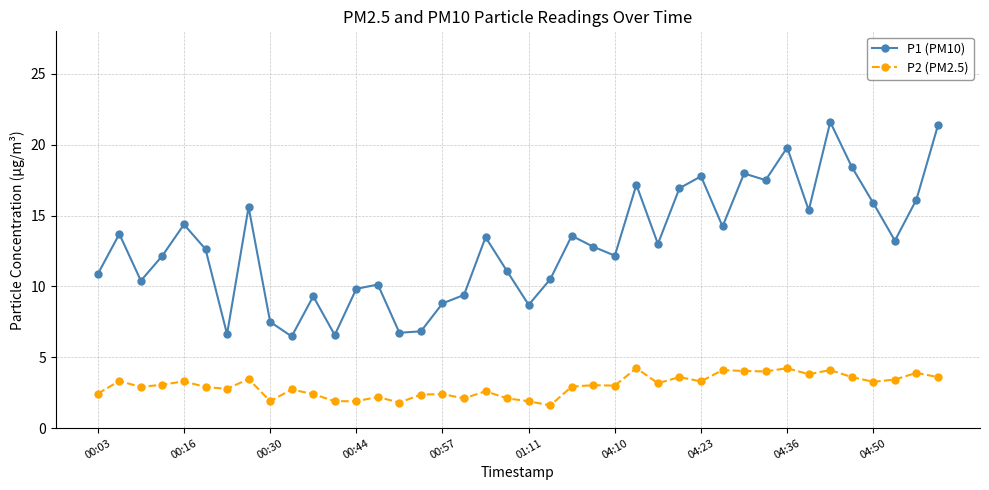

True or false: P2 (PM2.5) and P1 (PM10) intersect in this chart.

False